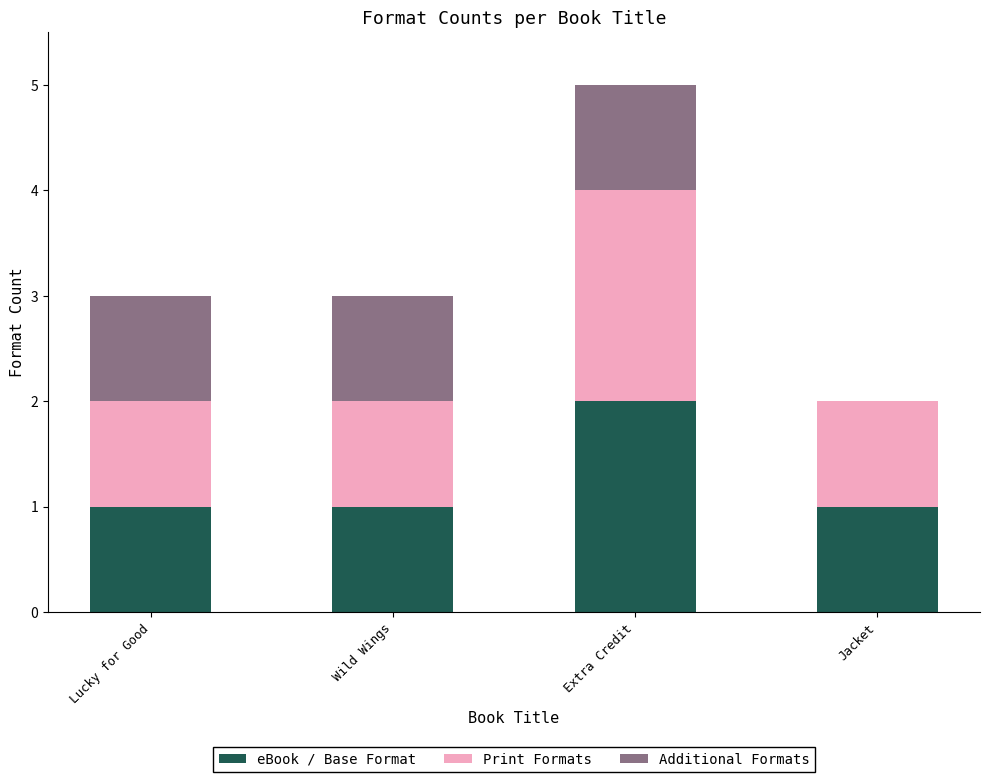

Is it true that eBook / Base Format equals 4 at Extra Credit?

False